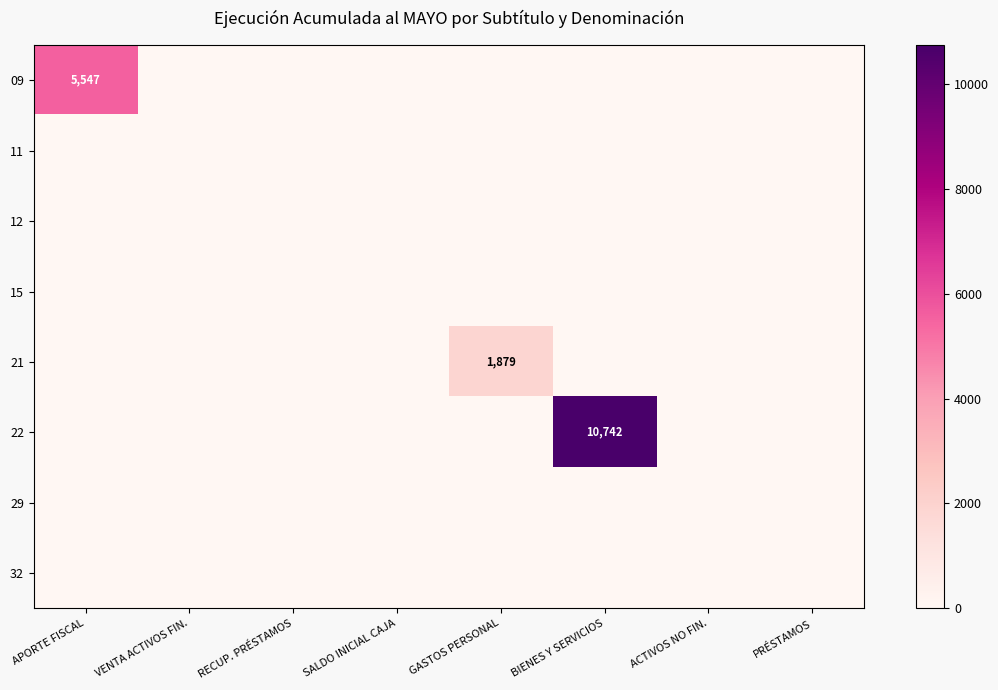

What is the greatest value displayed?

10742